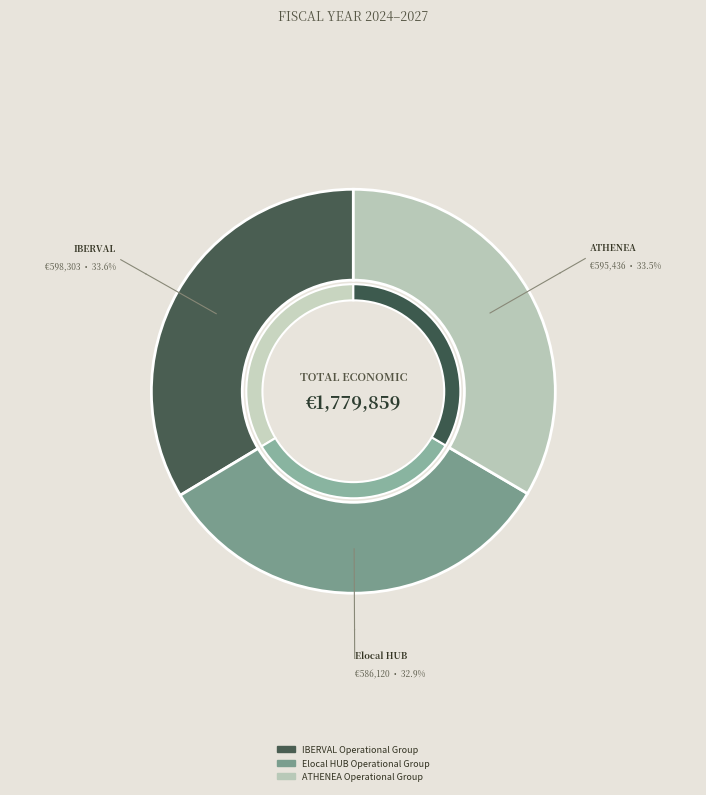

How many slices are in this pie chart?

3